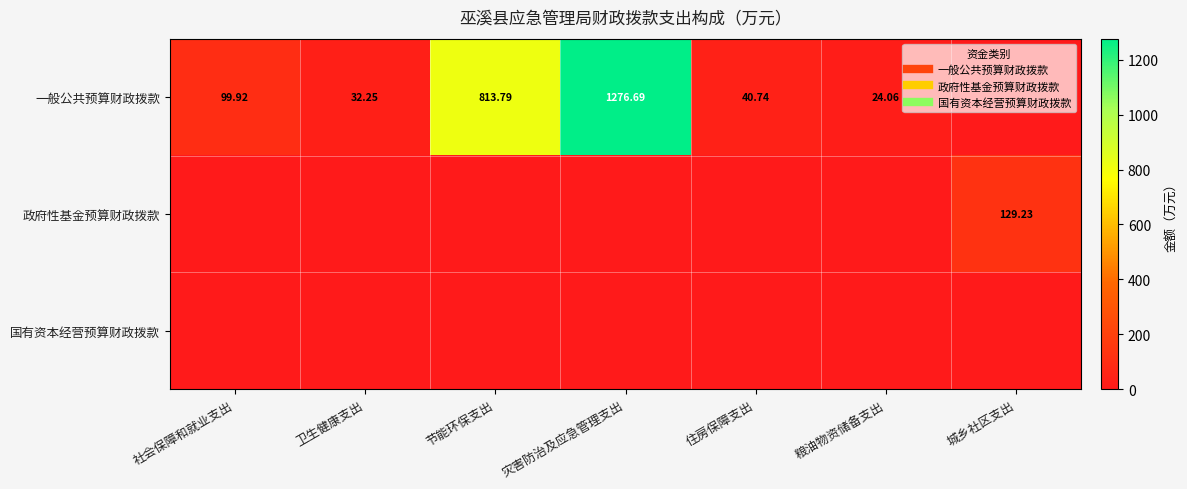

Rank the categories by 一般公共预算财政拨款 value from highest to lowest.

灾害防治及应急管理支出, 节能环保支出, 社会保障和就业支出, 住房保障支出, 卫生健康支出, 粮油物资储备支出, 城乡社区支出